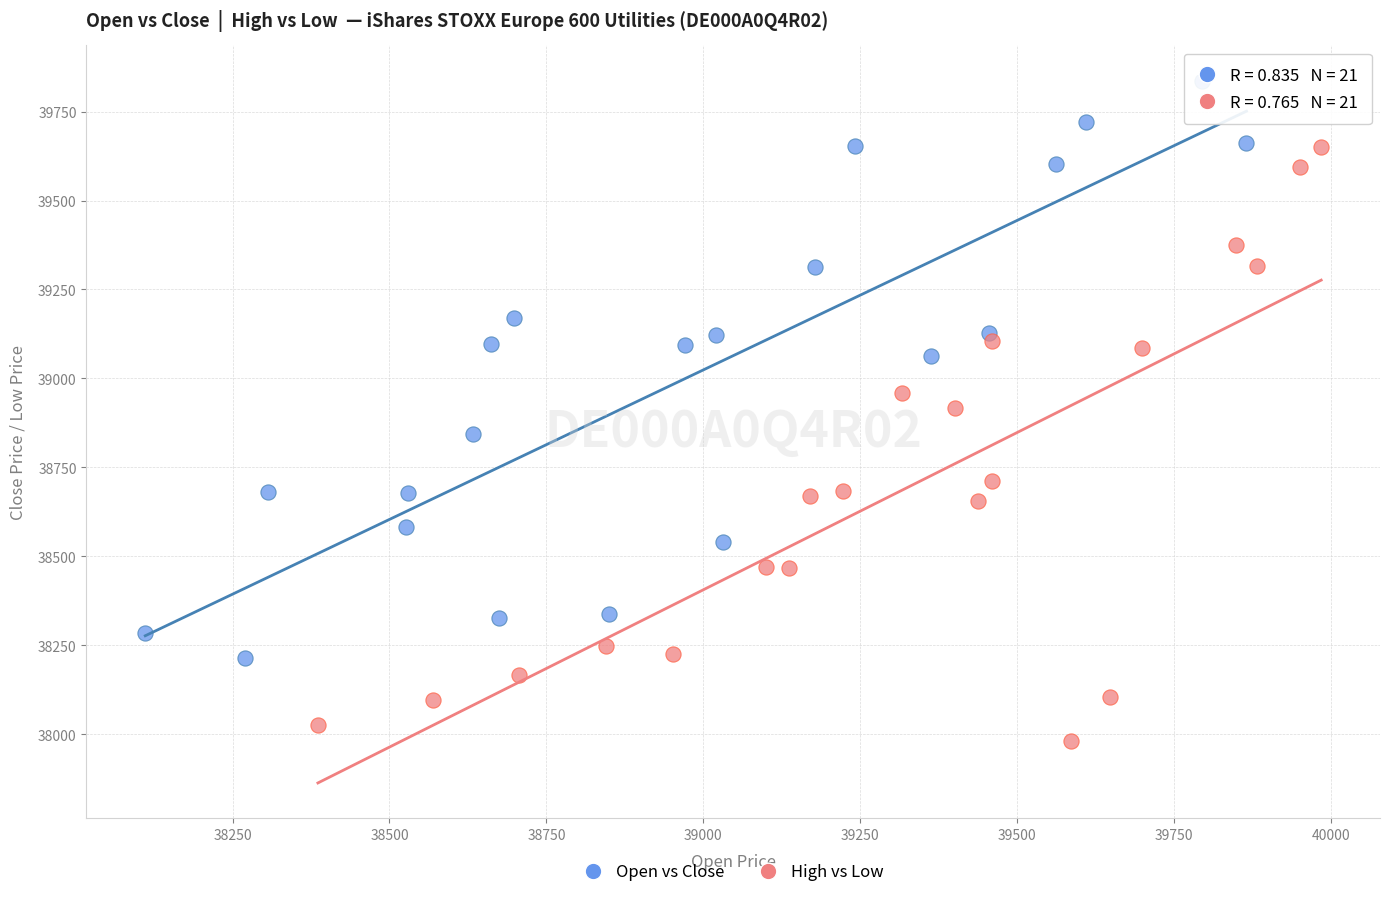

Which series contains the lowest Y value?

High vs Low